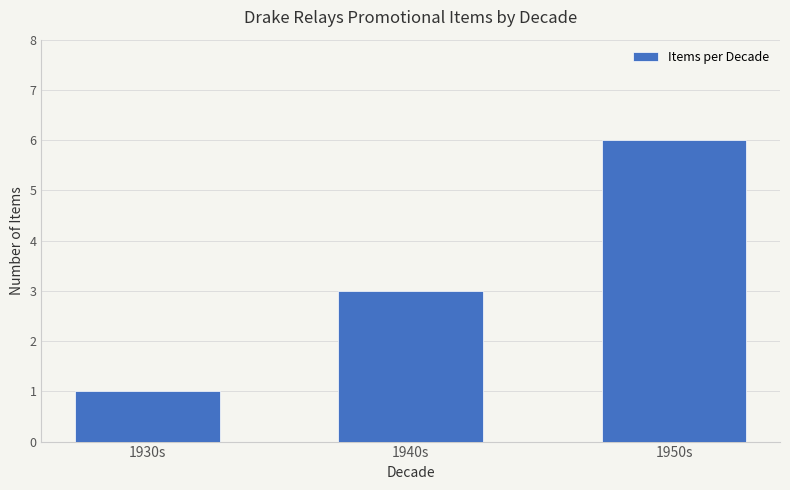

What is the value of the 2nd bar from the left?

3